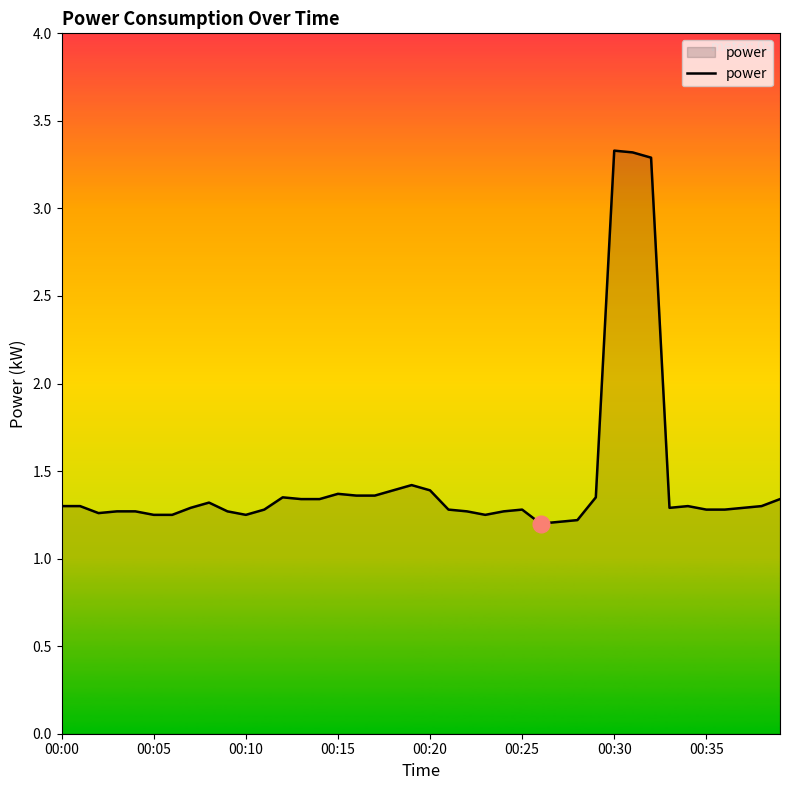

What is the maximum value shown in the chart?

3.3